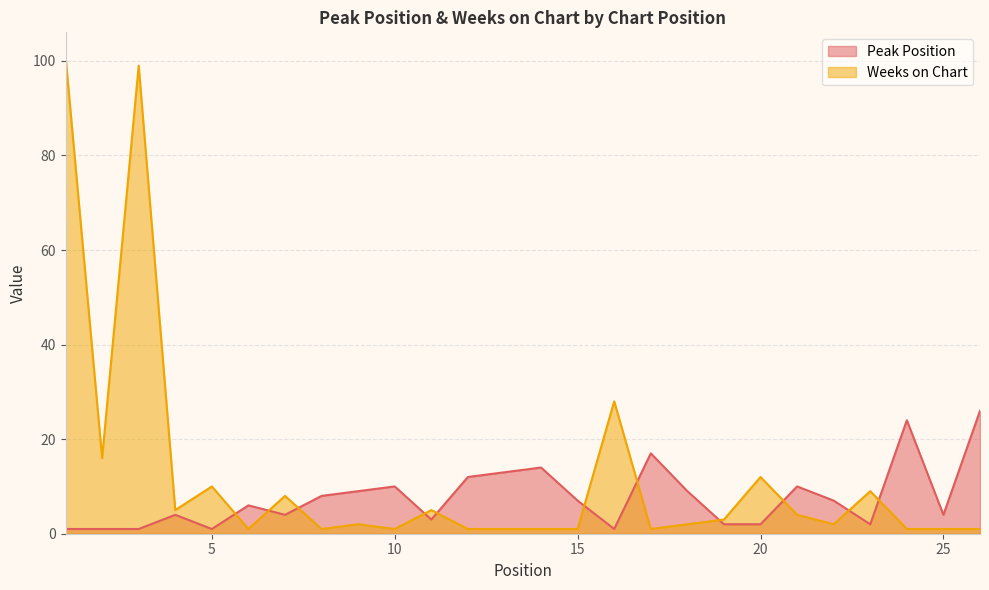

Which series changed the most between 6 and 9?

Peak Position